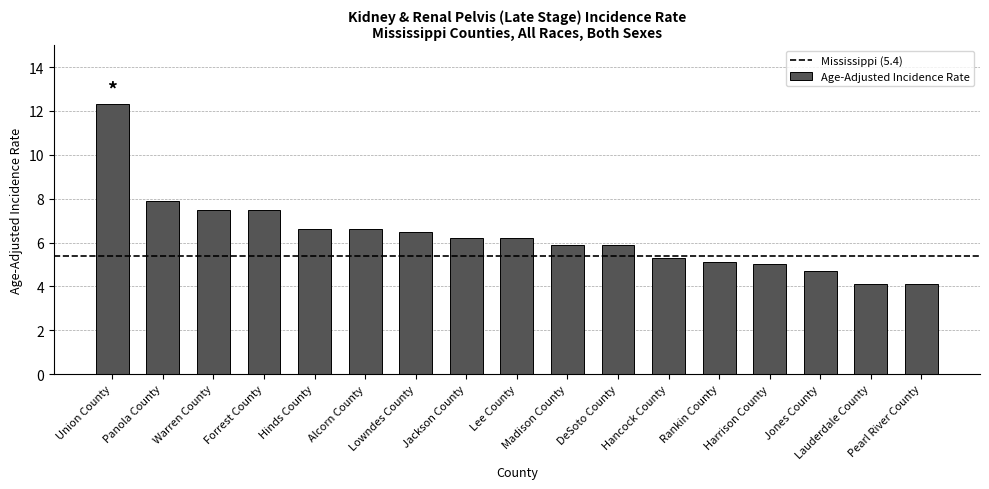

What is the label of the 7th bar from the right?

DeSoto County